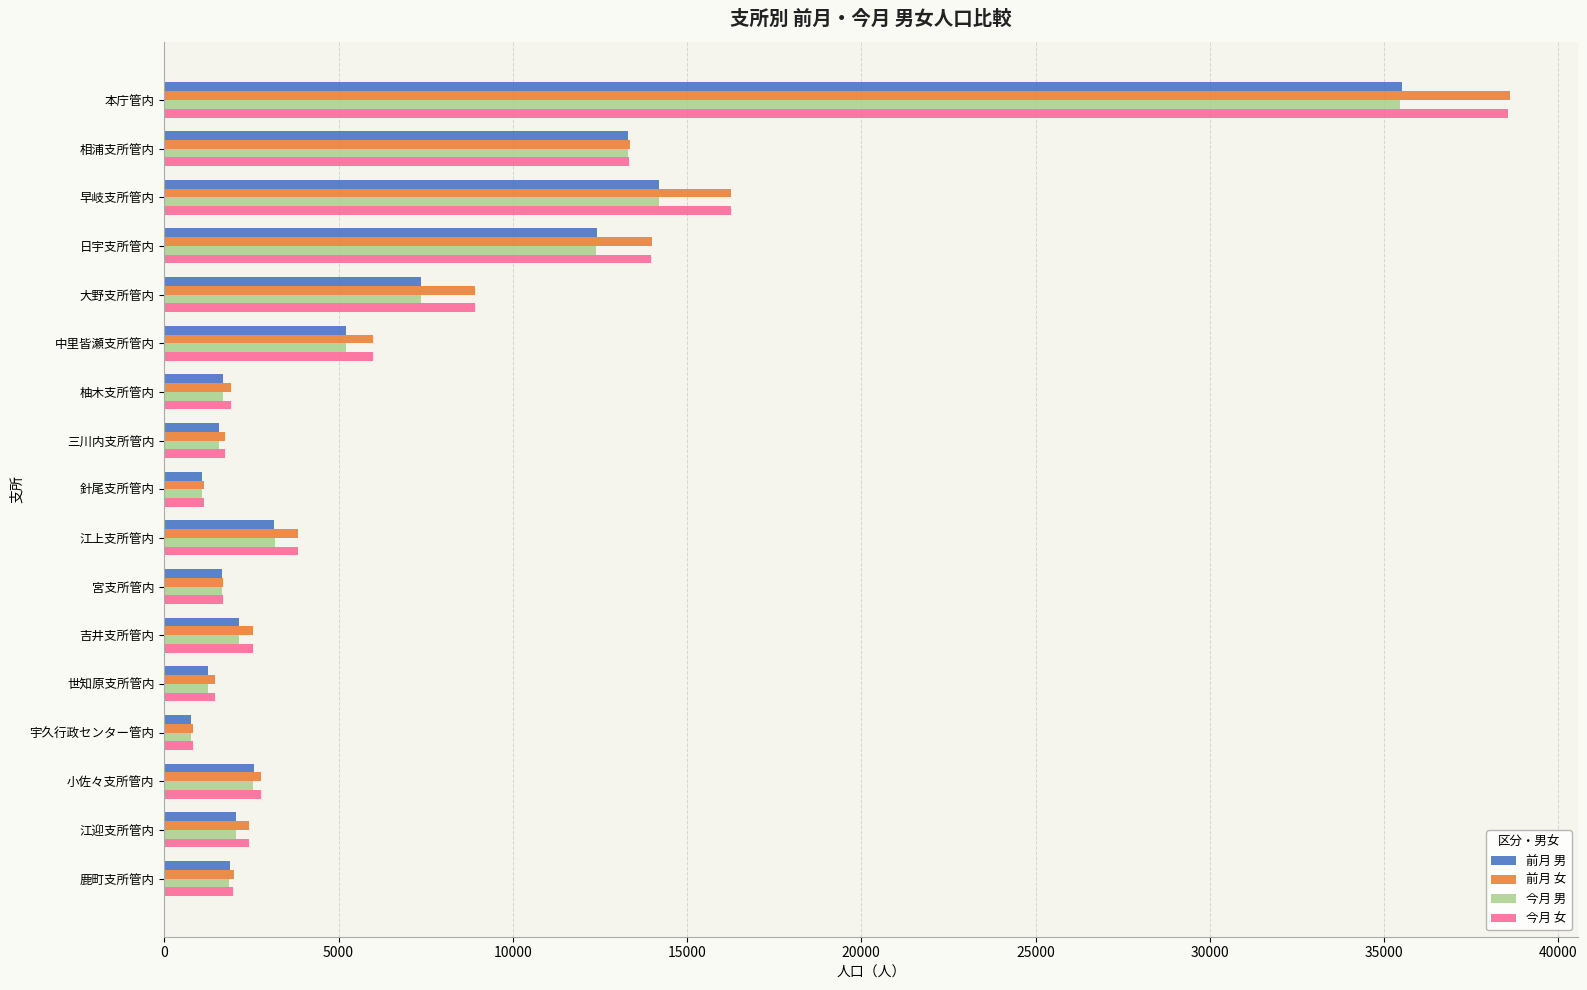

At which label is 前月 男 closest to 18142?

早岐支所管内